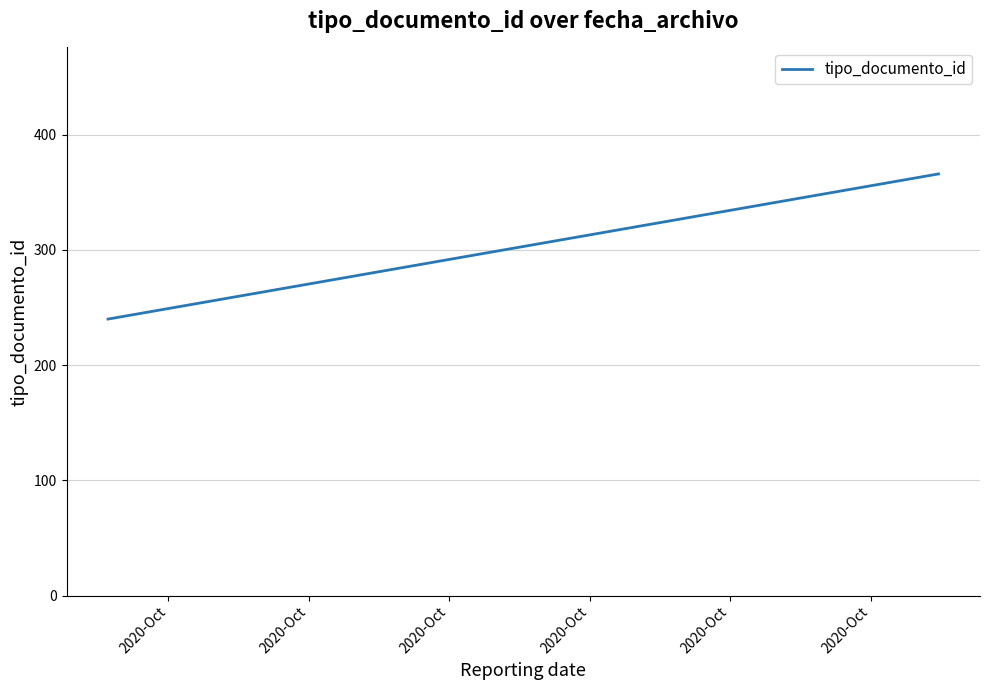

What is the smallest value displayed?

240